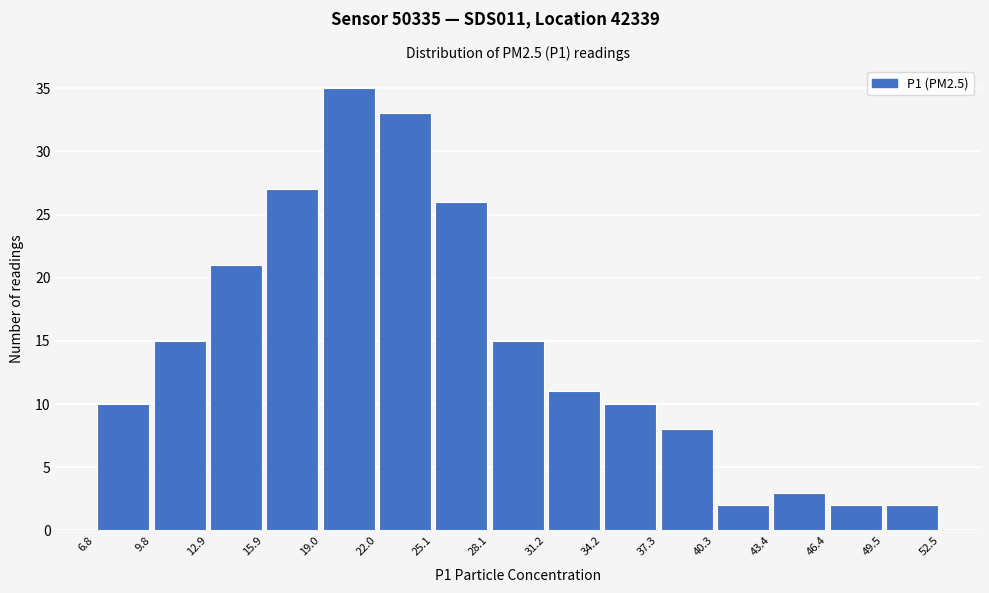

Reading left to right, transcribe this chart: for each bar, give the range it covers on the x-axis and its height. The values are not printed on the chart, so give them approximately, as read against the axis.

6.8 to 9.8: 10
9.8 to 12.9: 15
12.9 to 15.9: 21
15.9 to 19.0: 27
19.0 to 22.0: 35
22.0 to 25.1: 33
25.1 to 28.1: 26
28.1 to 31.2: 15
31.2 to 34.2: 11
34.2 to 37.3: 10
37.3 to 40.3: 8
40.3 to 43.4: 2
43.4 to 46.4: 3
46.4 to 49.5: 2
49.5 to 52.5: 2